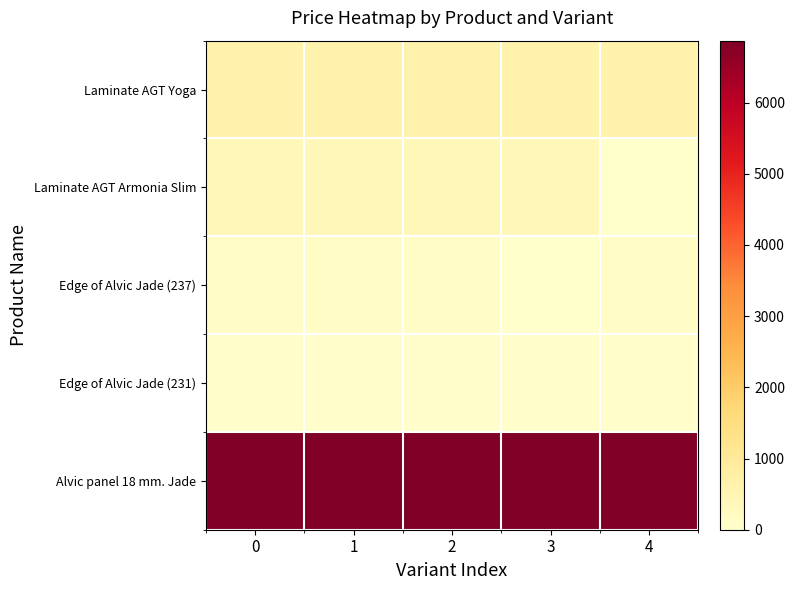

Reading right to left, transcribe all the data shown in this chart.

Laminate AGT Yoga: 4=599.9	3=599.9	2=599.9	1=599.9	0=599.9
Laminate AGT Armonia Slim: 4=0.0	3=386.9	2=386.9	1=386.9	0=386.9
Edge of Alvic Jade (237): 4=123.0	3=16.0	2=123.0	1=123.0	0=123.0
Edge of Alvic Jade (231): 4=60.0	3=60.0	2=60.0	1=60.0	0=60.0
Alvic panel 18 mm. Jade: 4=6869.4	3=6869.4	2=6869.4	1=6869.4	0=6869.4